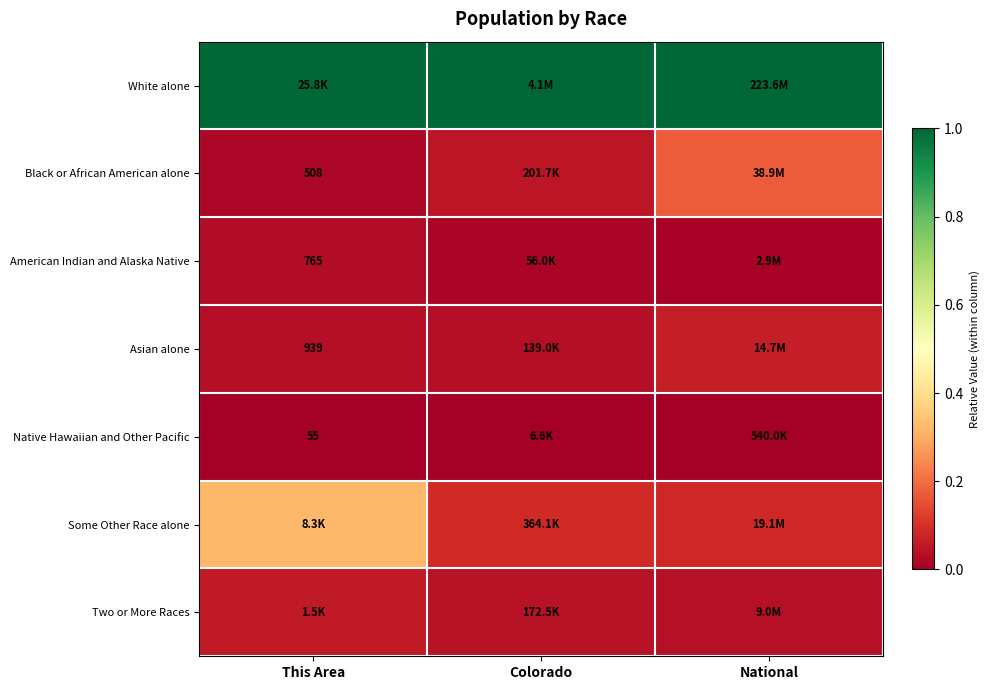

Rank the series at This Area from highest to lowest value.

White alone, Some Other Race alone, Two or More Races, Asian alone, American Indian and Alaska Native, Black or African American alone, Native Hawaiian and Other Pacific